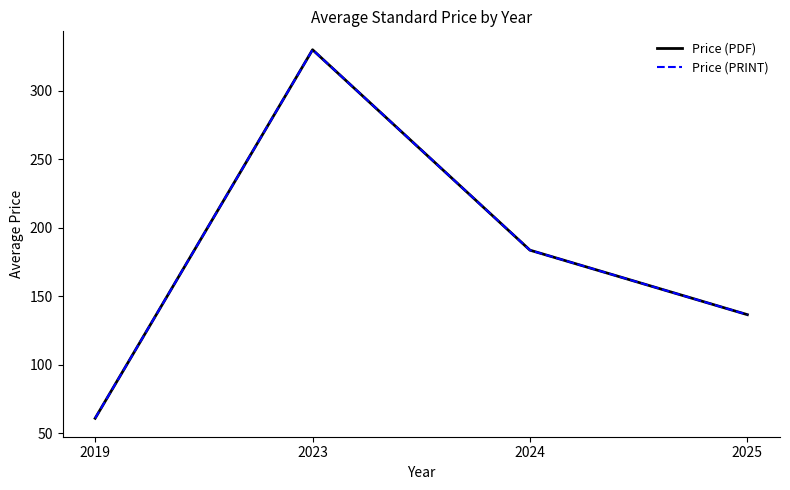

True or false: Price (PRINT) and Price (PDF) intersect in this chart.

False